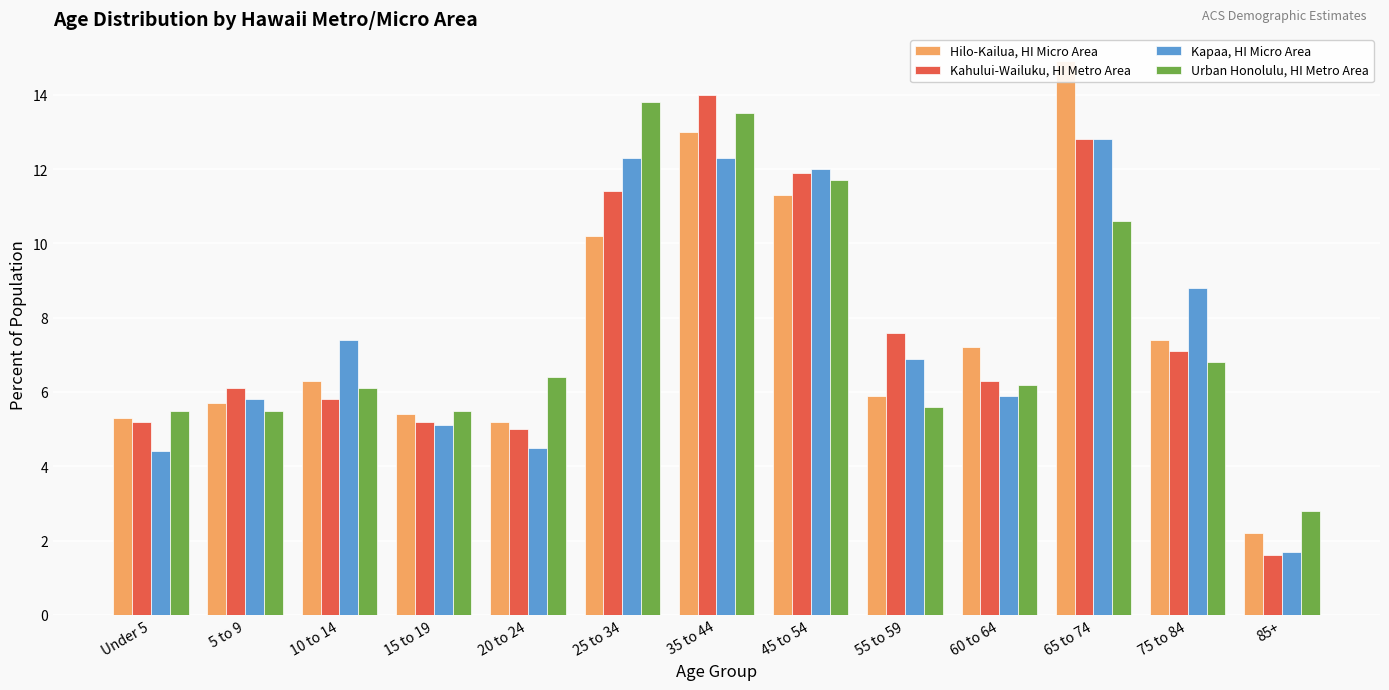

Which series has the largest range (max minus min)?

Hilo-Kailua, HI Micro Area